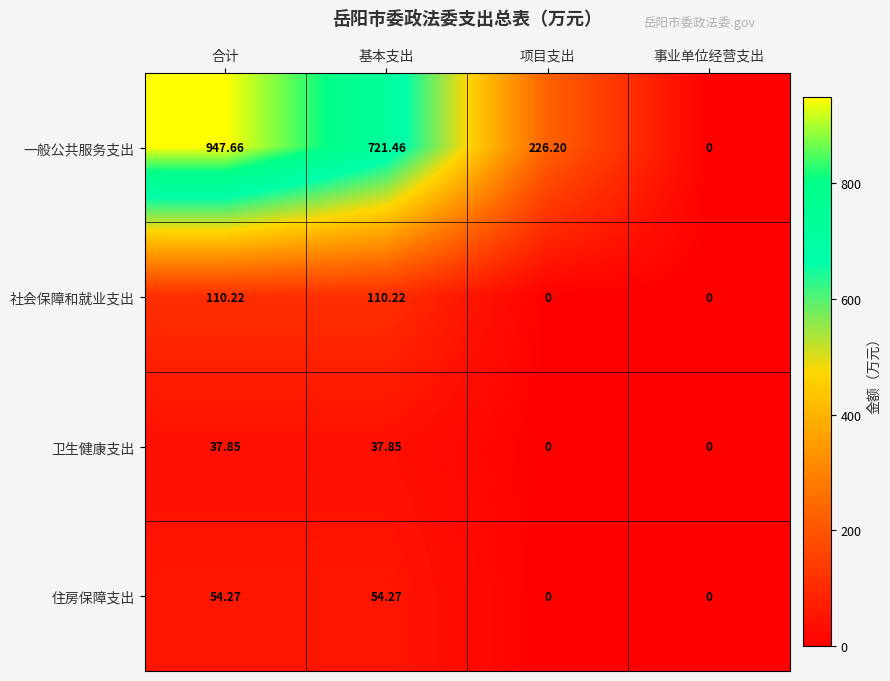

Is the value of 一般公共服务支出 at 基本支出 greater than the value of 卫生健康支出 at 基本支出?

Yes